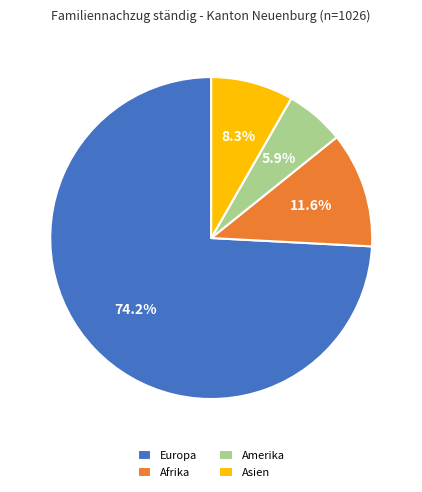

Which slice is the smallest?

Amerika